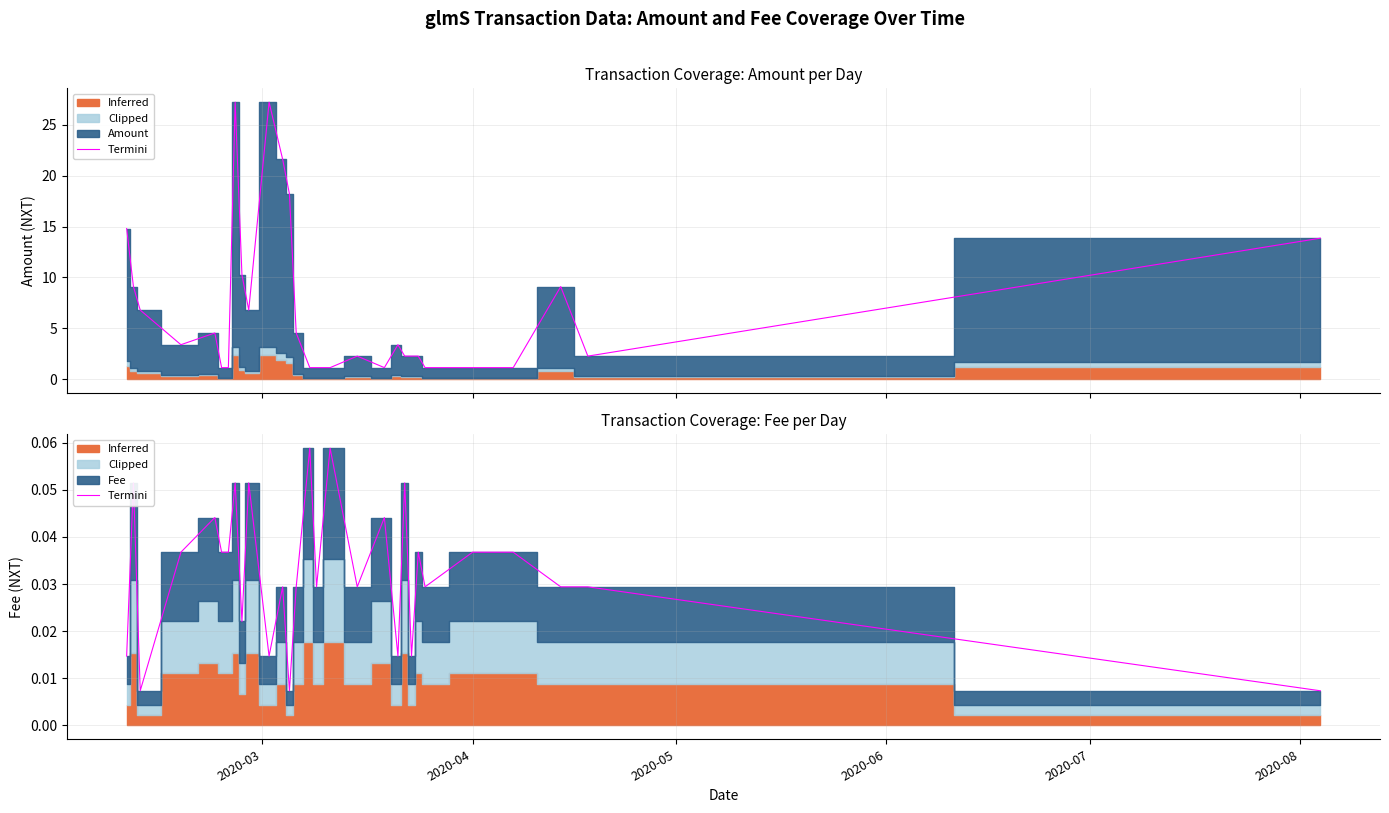

Does the chart have visible grid lines?

Yes